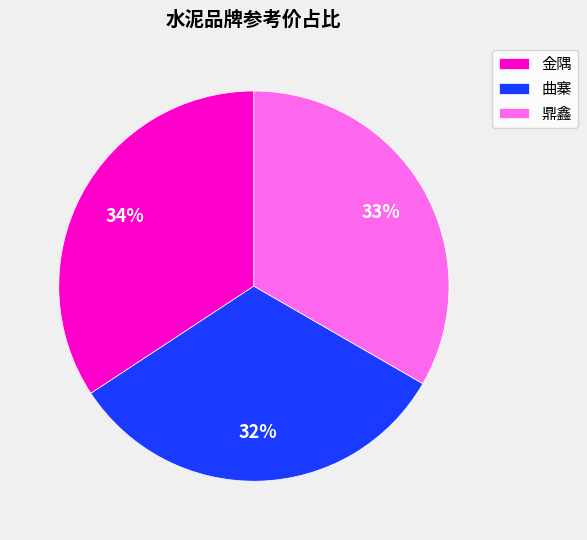

To the nearest percent, what portion does 鼎鑫 represent?

33%